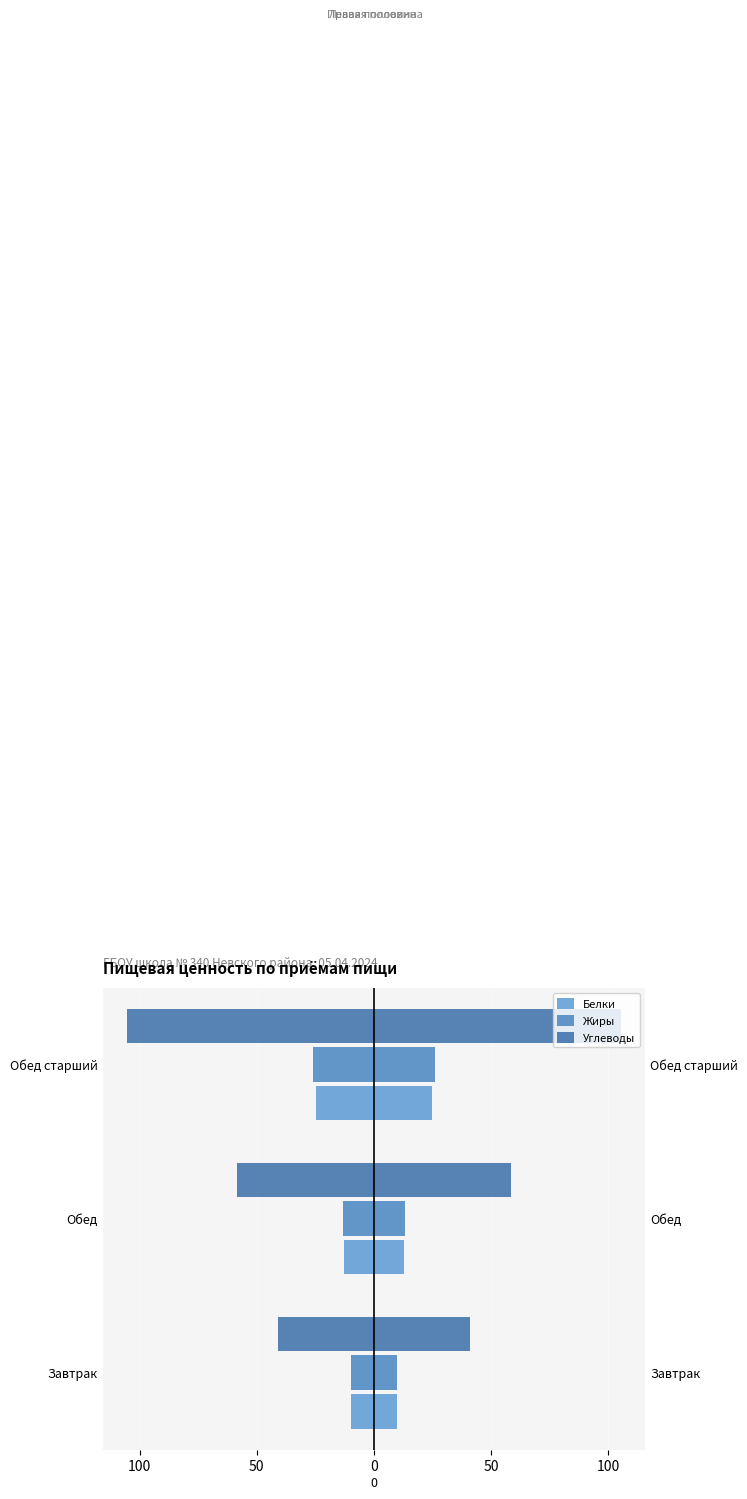

What are all the series names shown in the legend?

Белки, Жиры, Углеводы